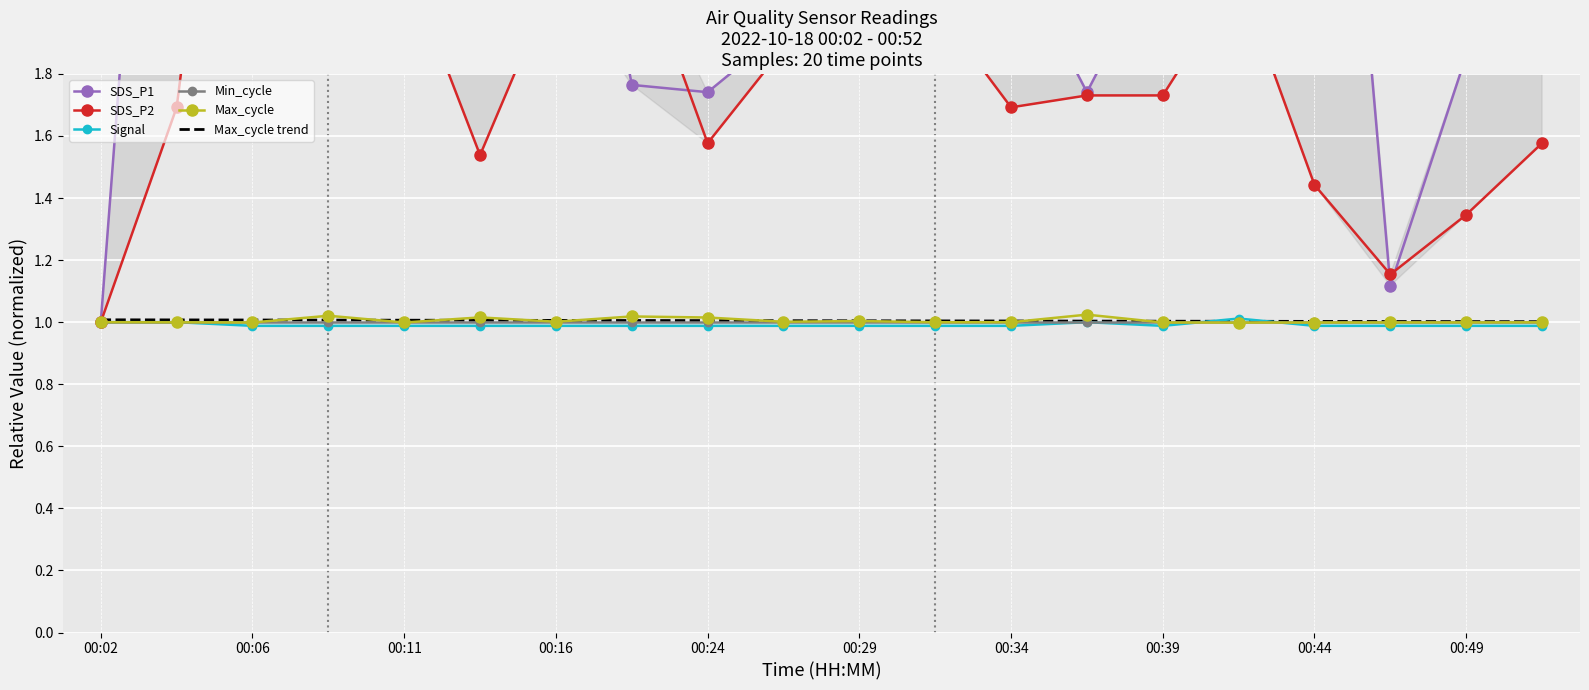

Is it true that Max_cycle equals 1.0 at 00:44?

True